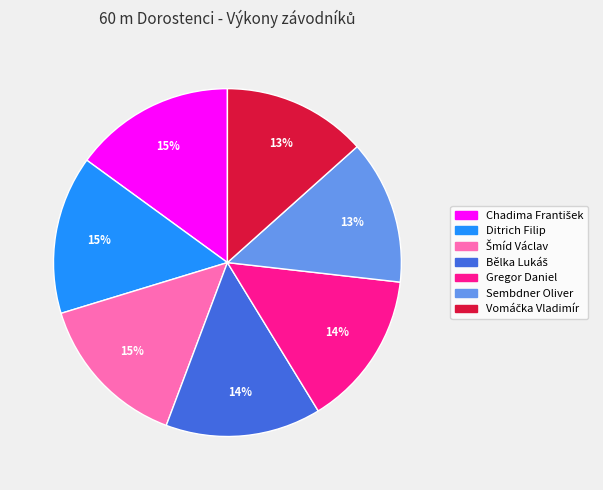

To the nearest percent, what portion does Ditrich Filip represent?

15%